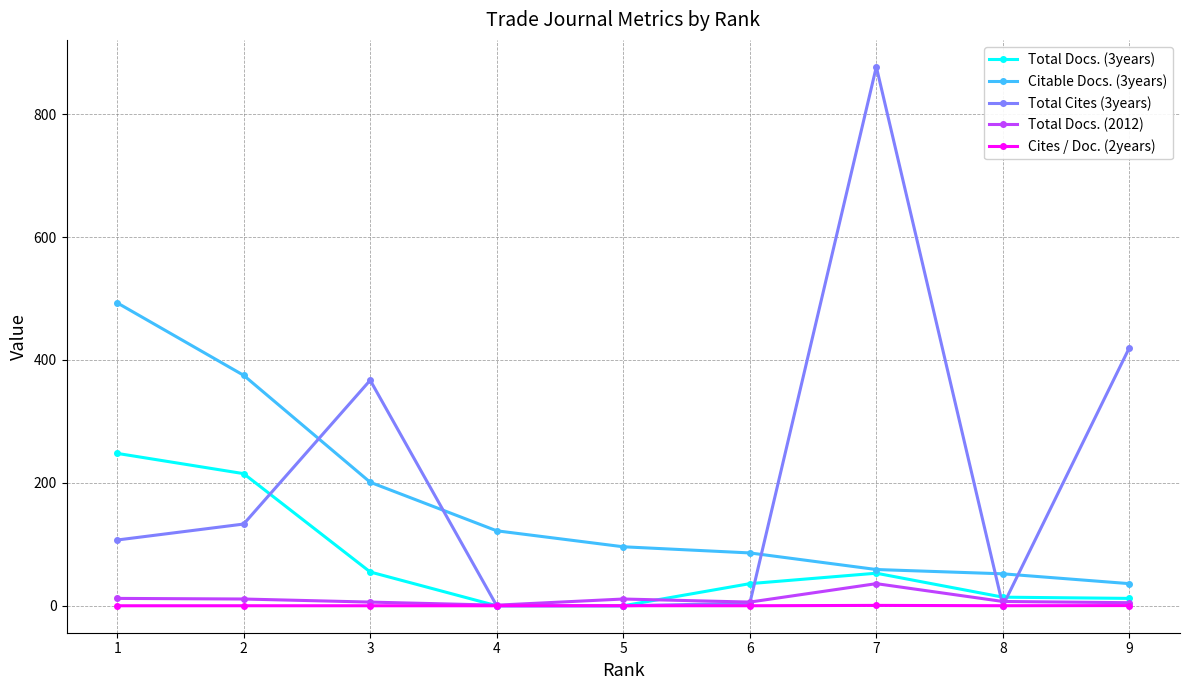

True or false: Total Docs. (2012) and Total Cites (3years) intersect in this chart.

True